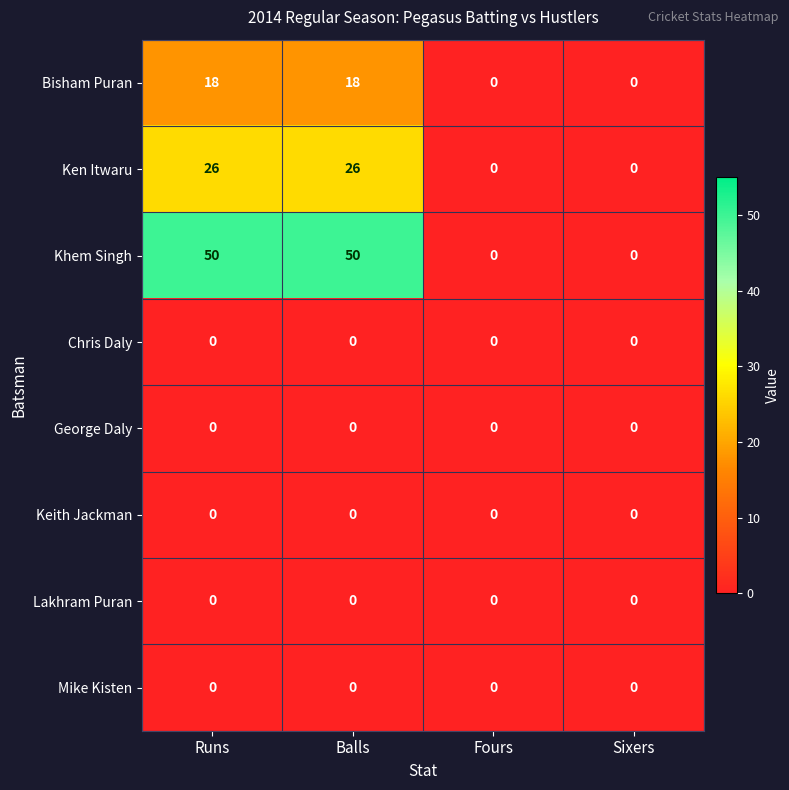

What is the average value of the Khem Singh series?

25